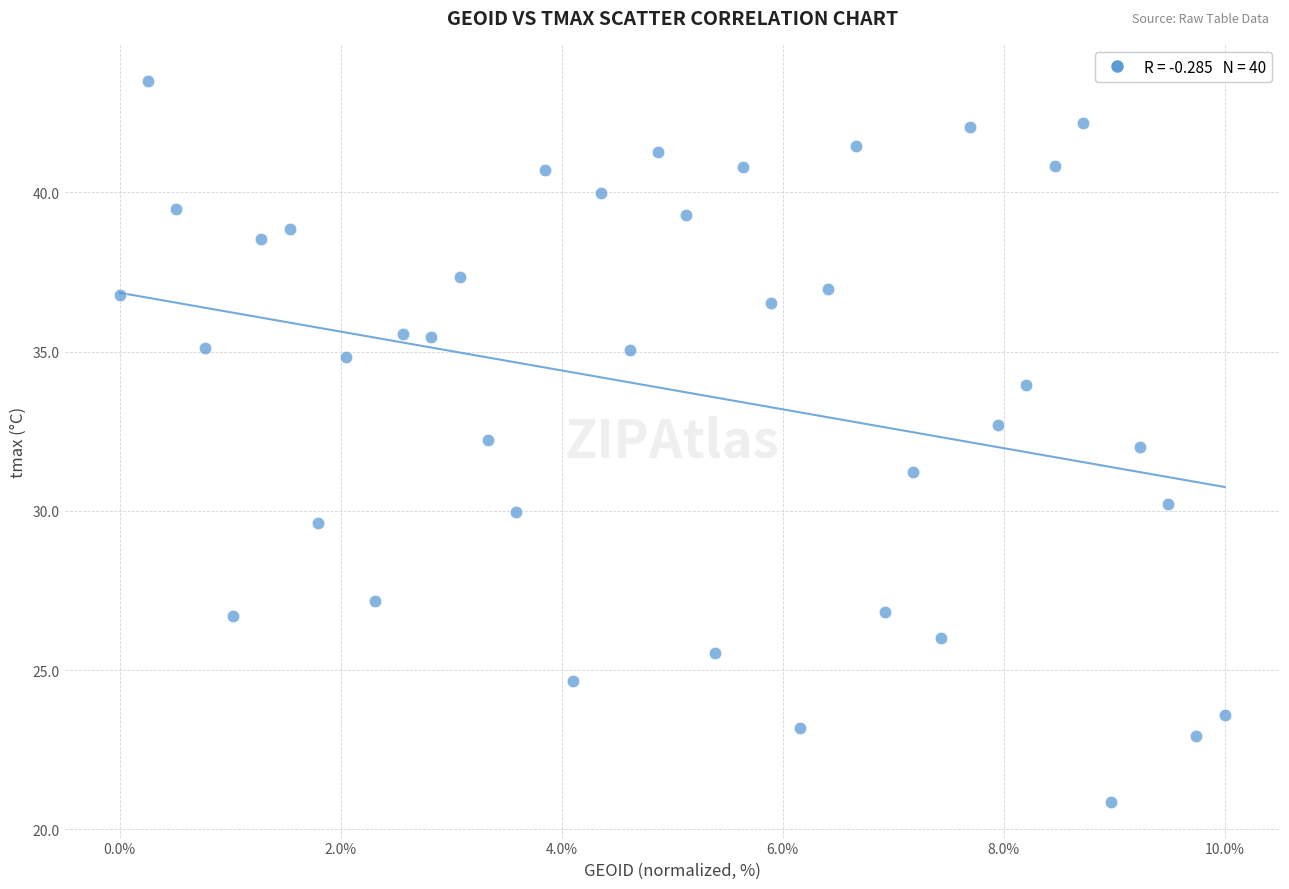

What is the range of X values (max minus min)?

10.0